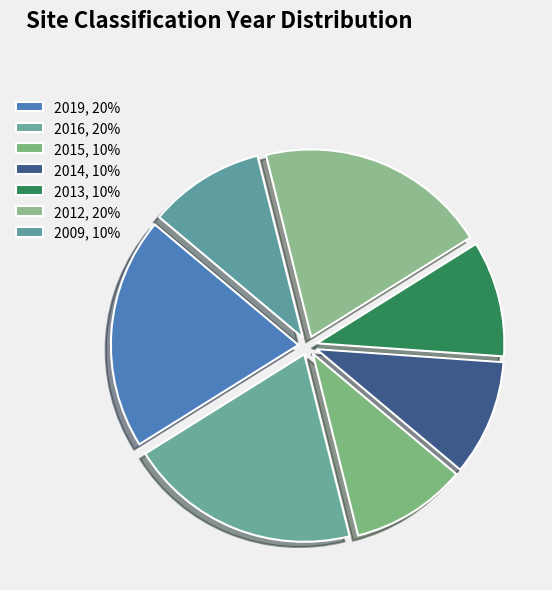

To the nearest percent, what portion does 2016 represent?

20%